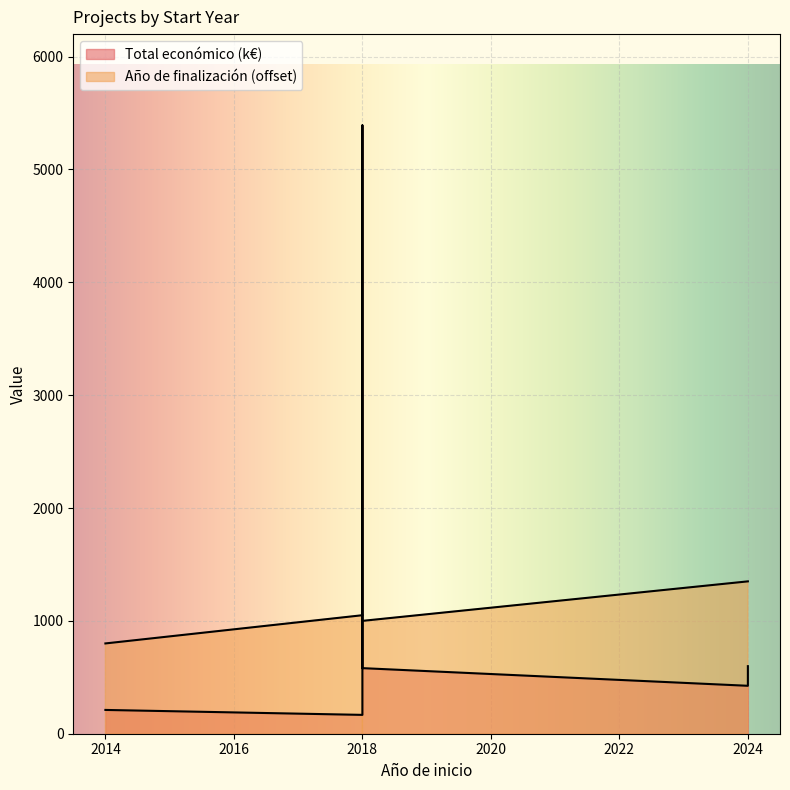

The value at 2018 is 5390.6. True or false?

True